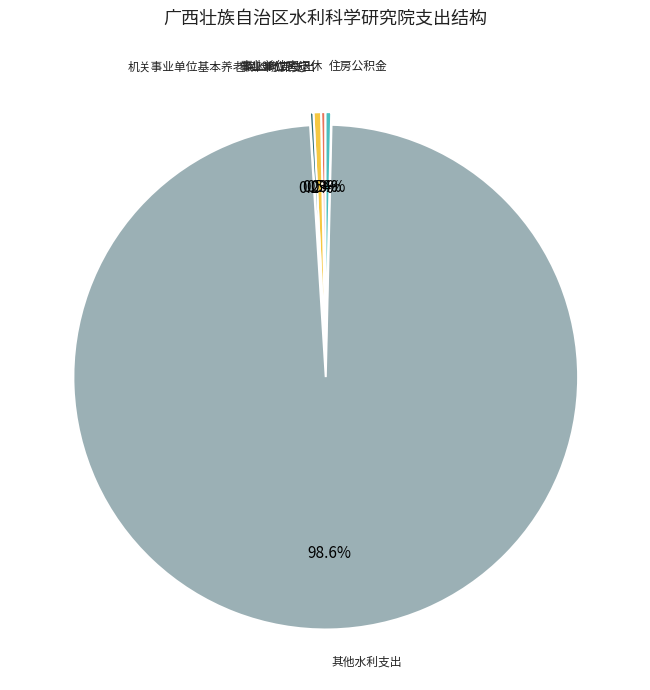

Is there a majority slice in this chart?

Yes